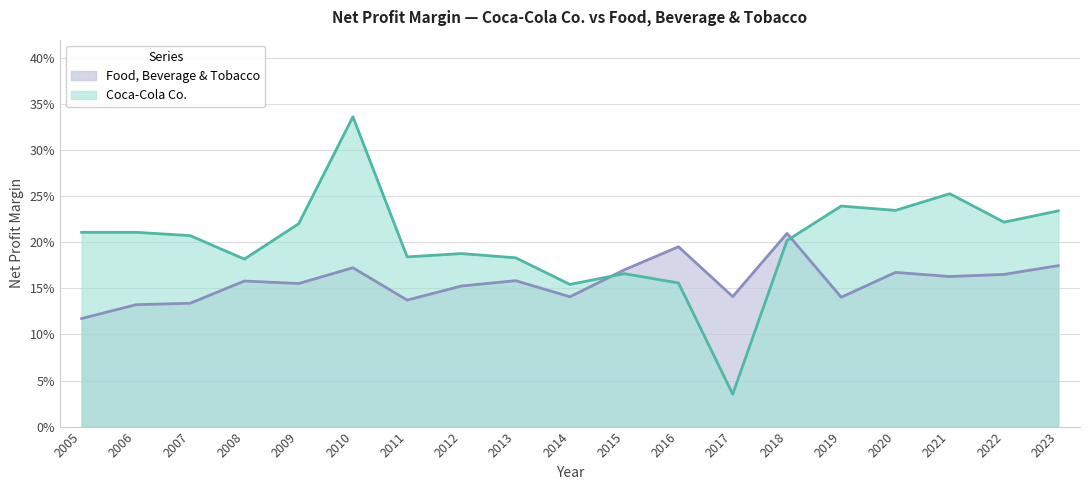

Reading left to right, transcribe all the data shown in this chart.

Coca-Cola Co.: 2005=0.2	2006=0.2	2007=0.2	2008=0.2	2009=0.2	2010=0.3	2011=0.2	2012=0.2	2013=0.2	2014=0.2	2015=0.2	2016=0.2	2017=0.0	2018=0.2	2019=0.2	2020=0.2	2021=0.3	2022=0.2	2023=0.2
Food, Beverage & Tobacco: 2005=0.1	2006=0.1	2007=0.1	2008=0.2	2009=0.2	2010=0.2	2011=0.1	2012=0.2	2013=0.2	2014=0.1	2015=0.2	2016=0.2	2017=0.1	2018=0.2	2019=0.1	2020=0.2	2021=0.2	2022=0.2	2023=0.2